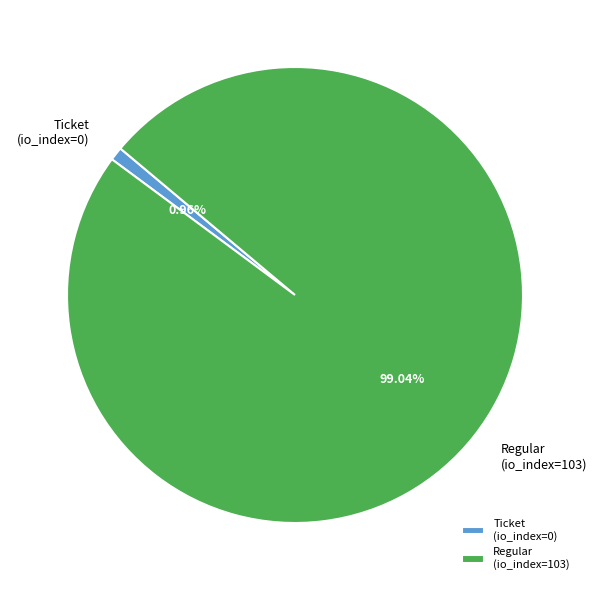

Combined, what portion of the pie is Regular (io_index=103) and Ticket (io_index=0)?

100.0%